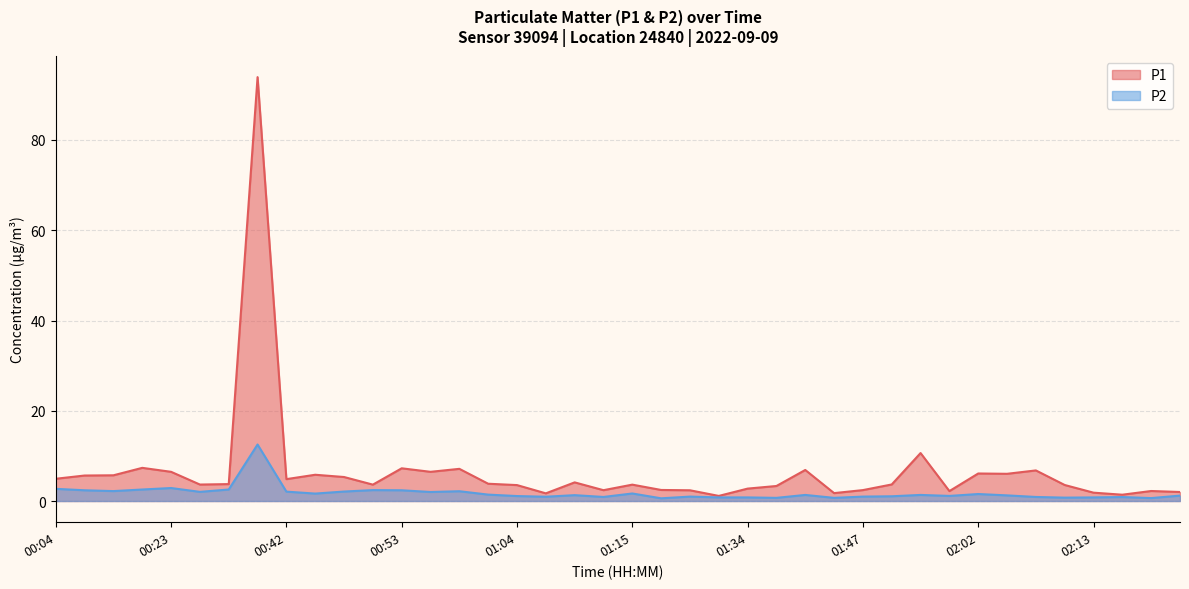

Which series has the widest spread of values?

P1